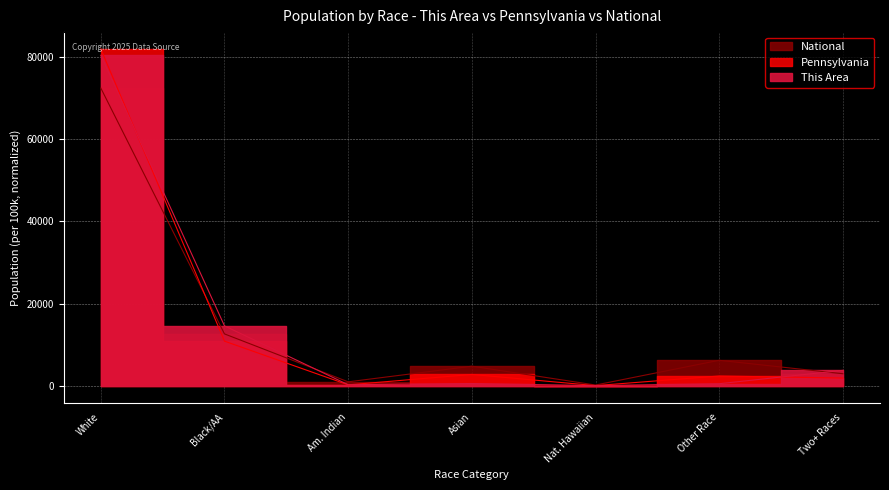

What is the total value across all series at Two+ Races?

8529.6